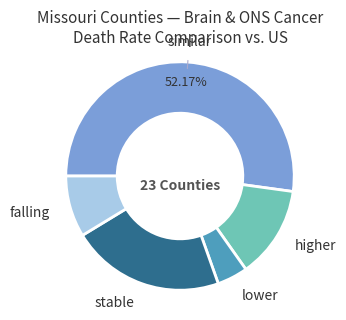

Does any single category account for the majority?

Yes